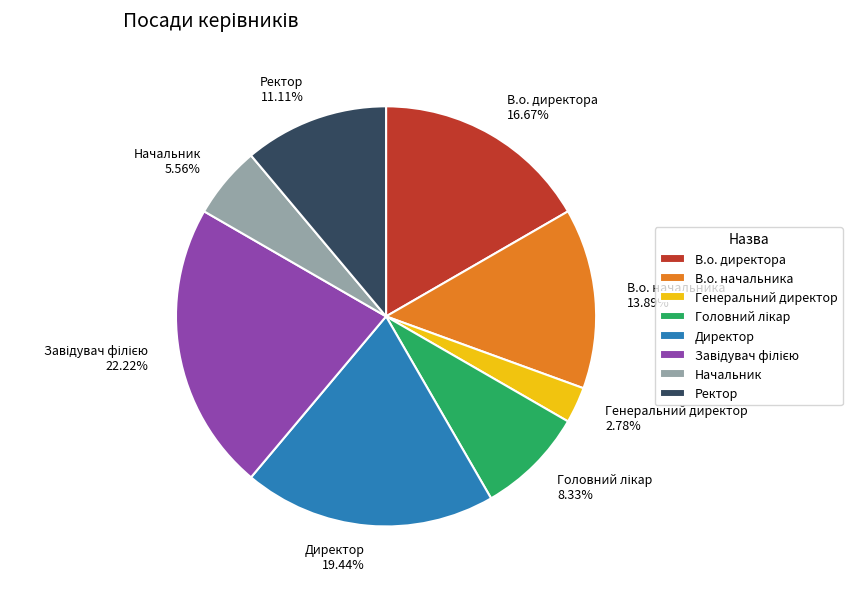

To the nearest percent, what is the combined percentage of Директор and Начальник?

25%